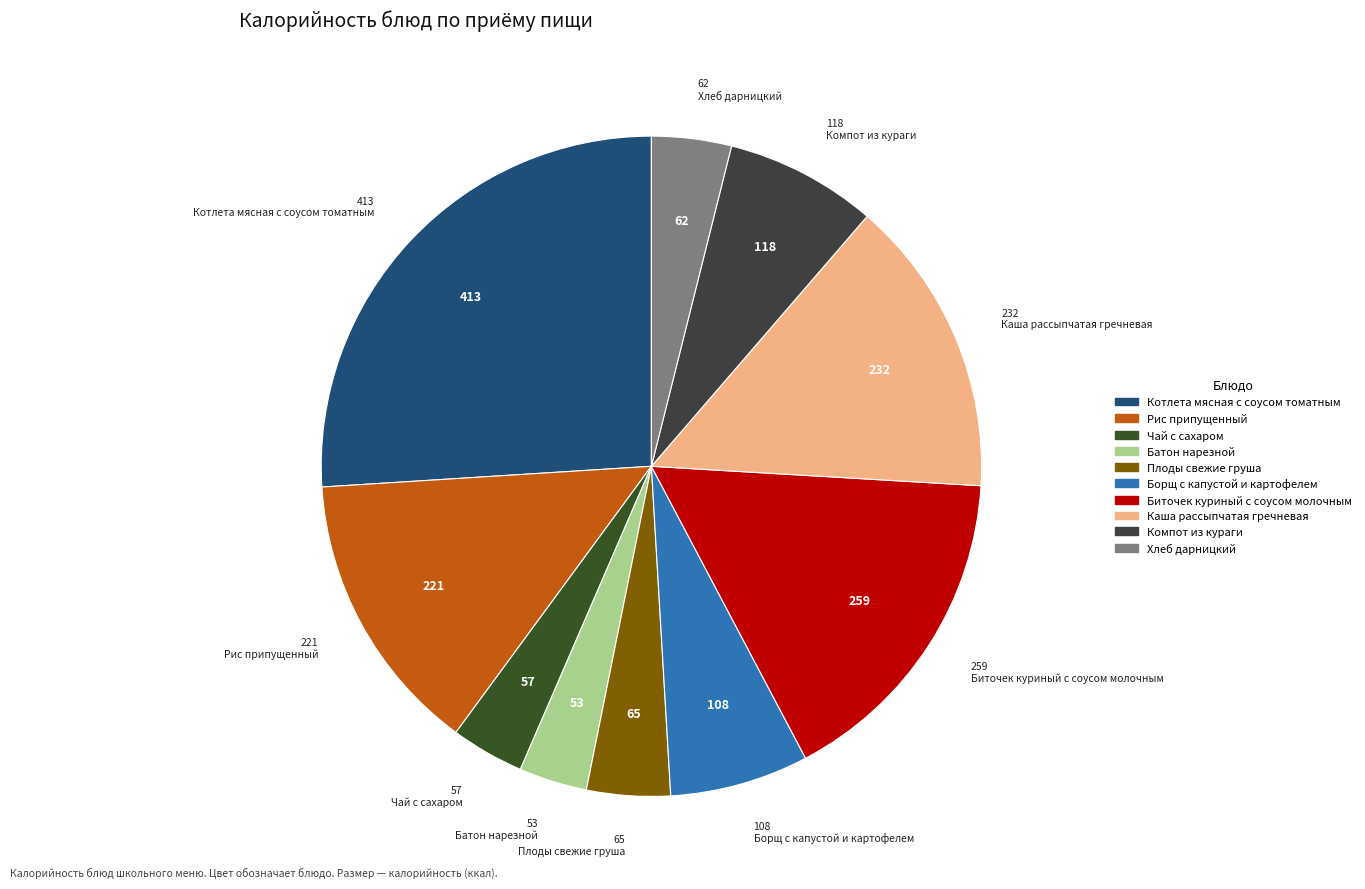

Does any single category account for the majority?

No